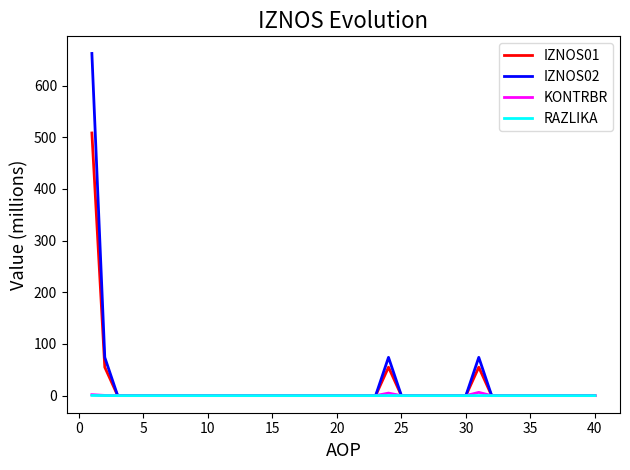

What is the highest value of the IZNOS02 series?

662.3